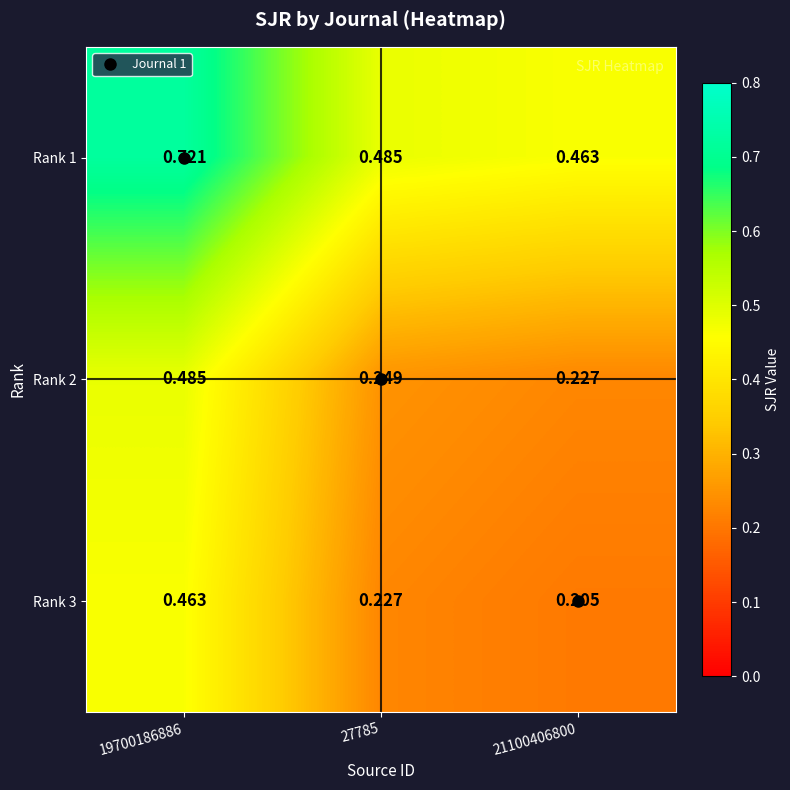

At which category is the sum across all series the highest?

19700186886